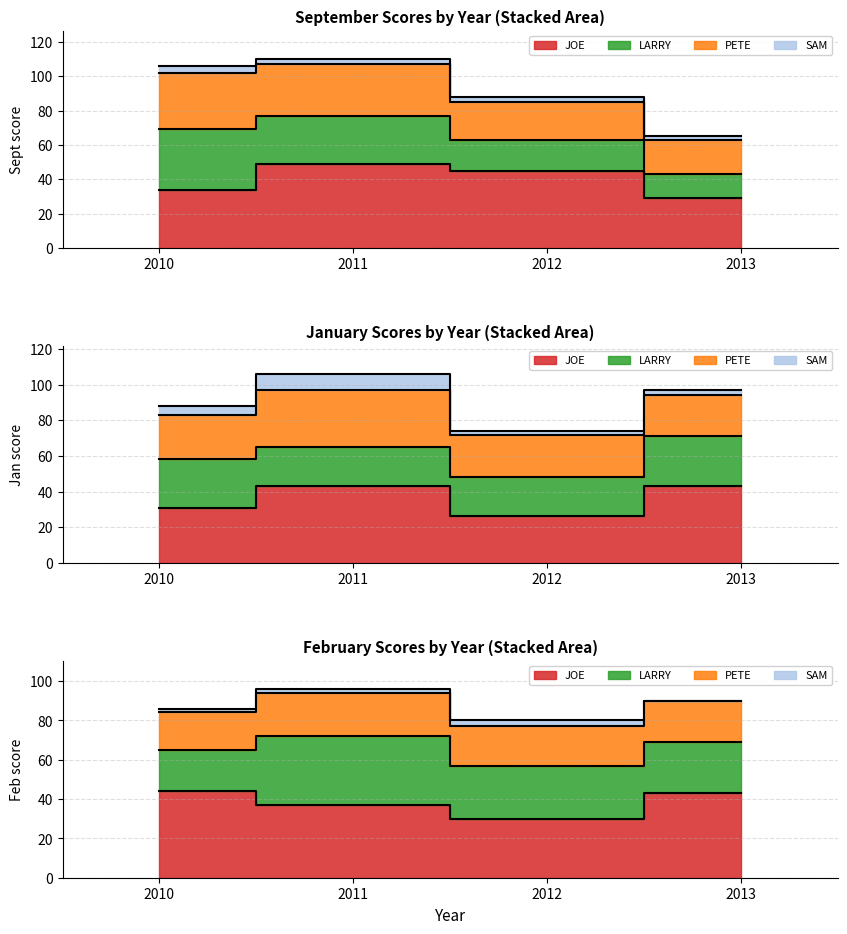

How many values in the PETE series exceed 30?

1